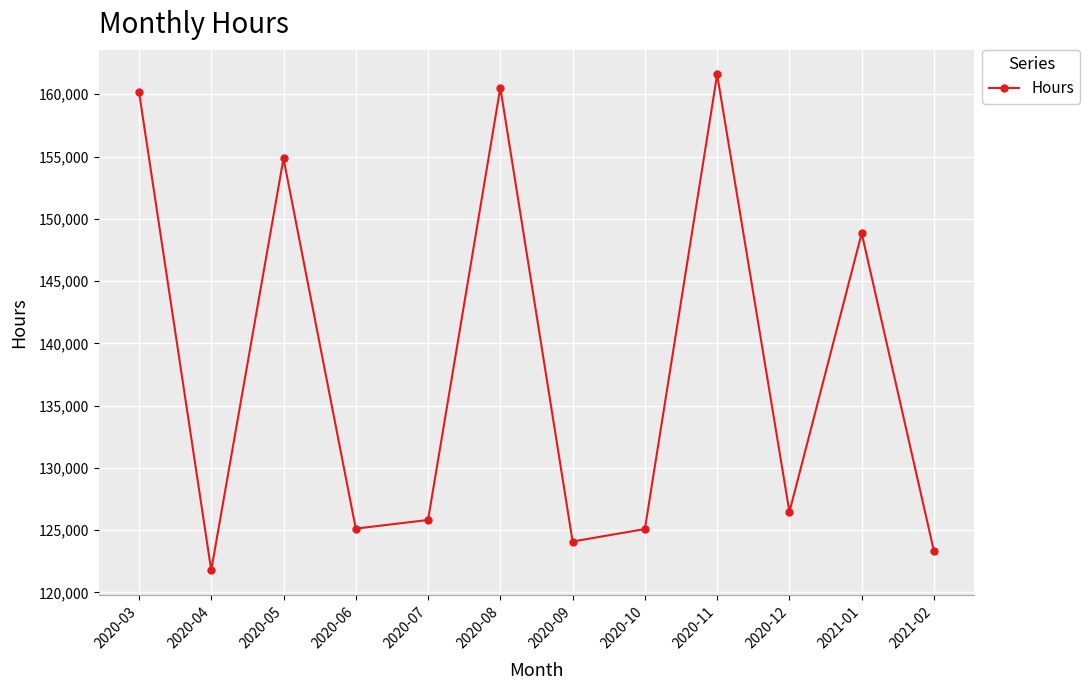

Approximately how many times larger is the value at 2020-04 compared to 2020-07?

1.0